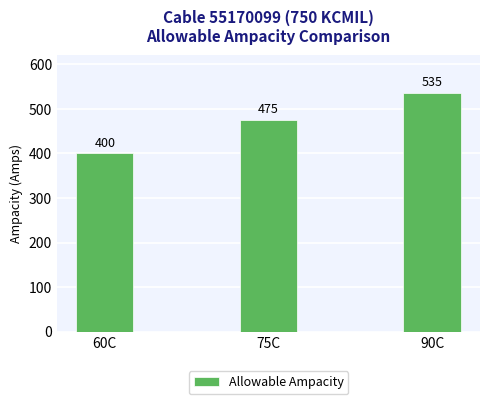

What is the greatest value displayed?

535